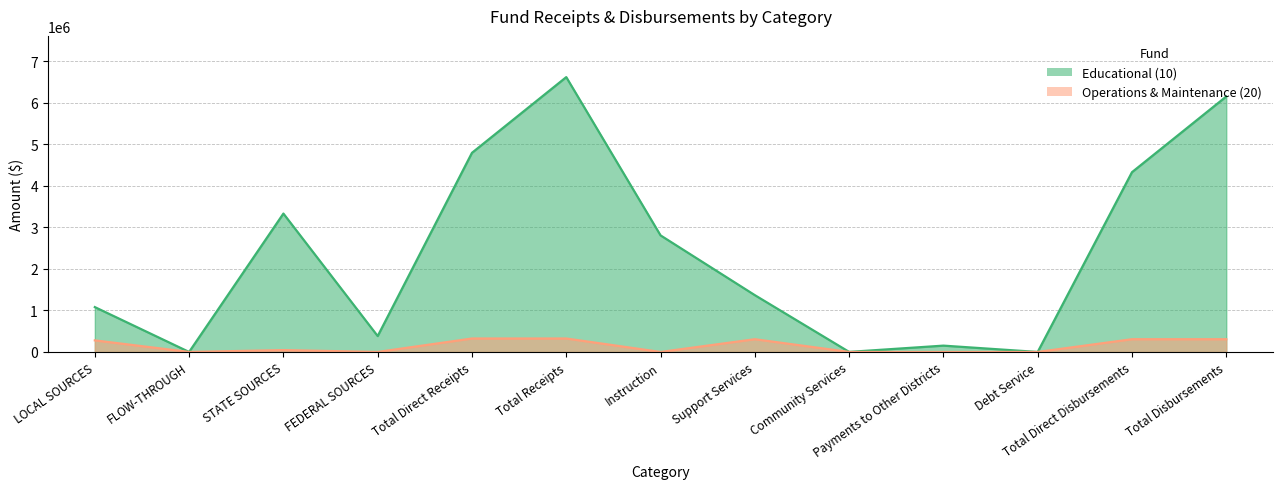

The value of Educational (10) at Payments to Other Districts is 152368. True or false?

True